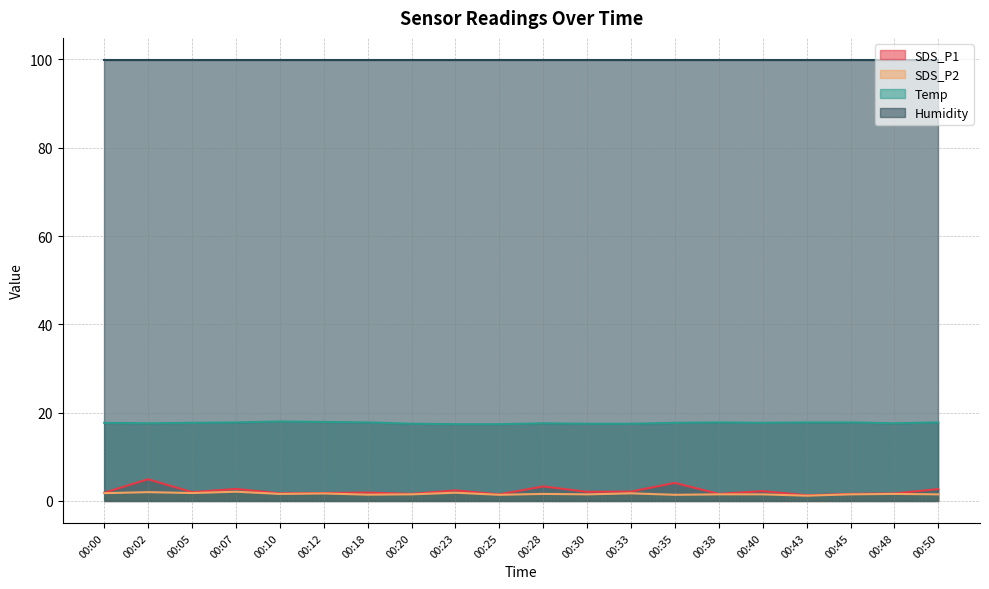

How many Temp values are between 17 and 18?

20